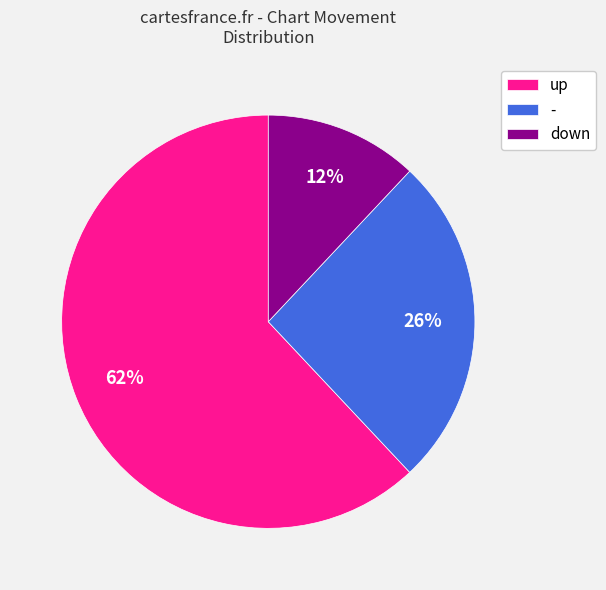

Does any single category account for the majority?

Yes